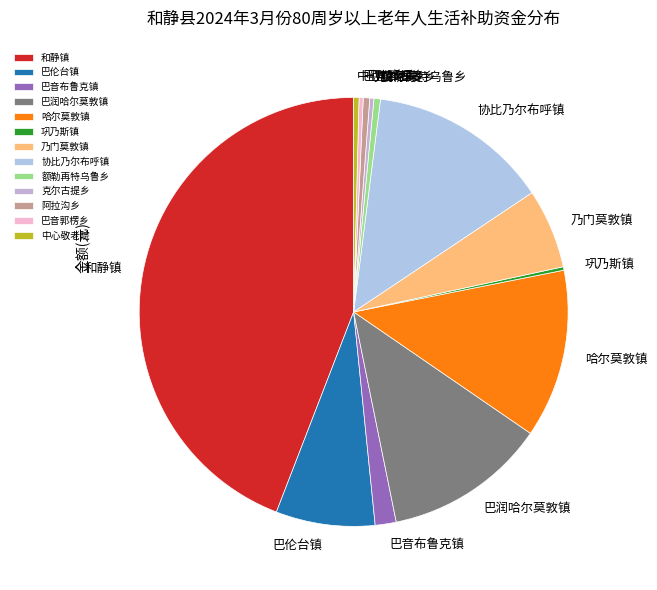

What is the largest slice in the pie chart?

和静镇